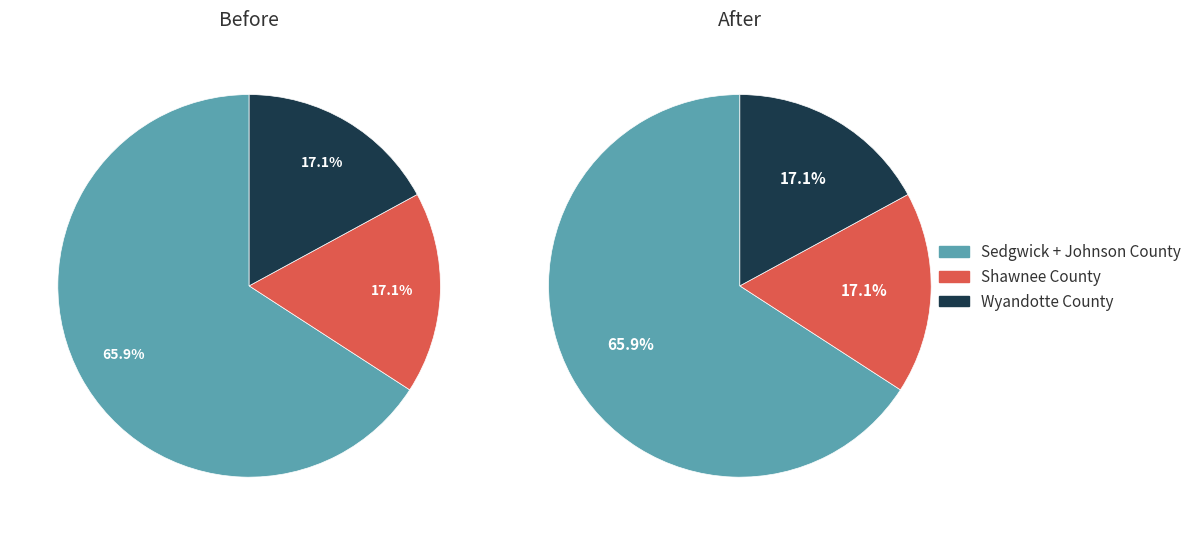

Which category has the biggest portion of the pie?

Johnson County